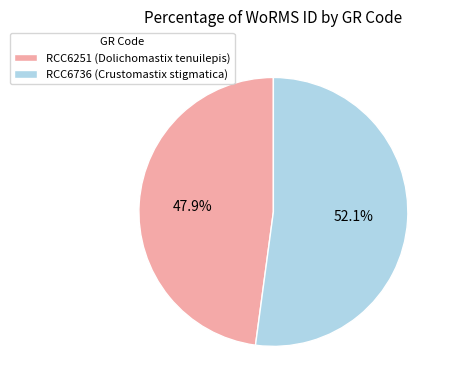

To the nearest percent, what is the average slice percentage?

50%